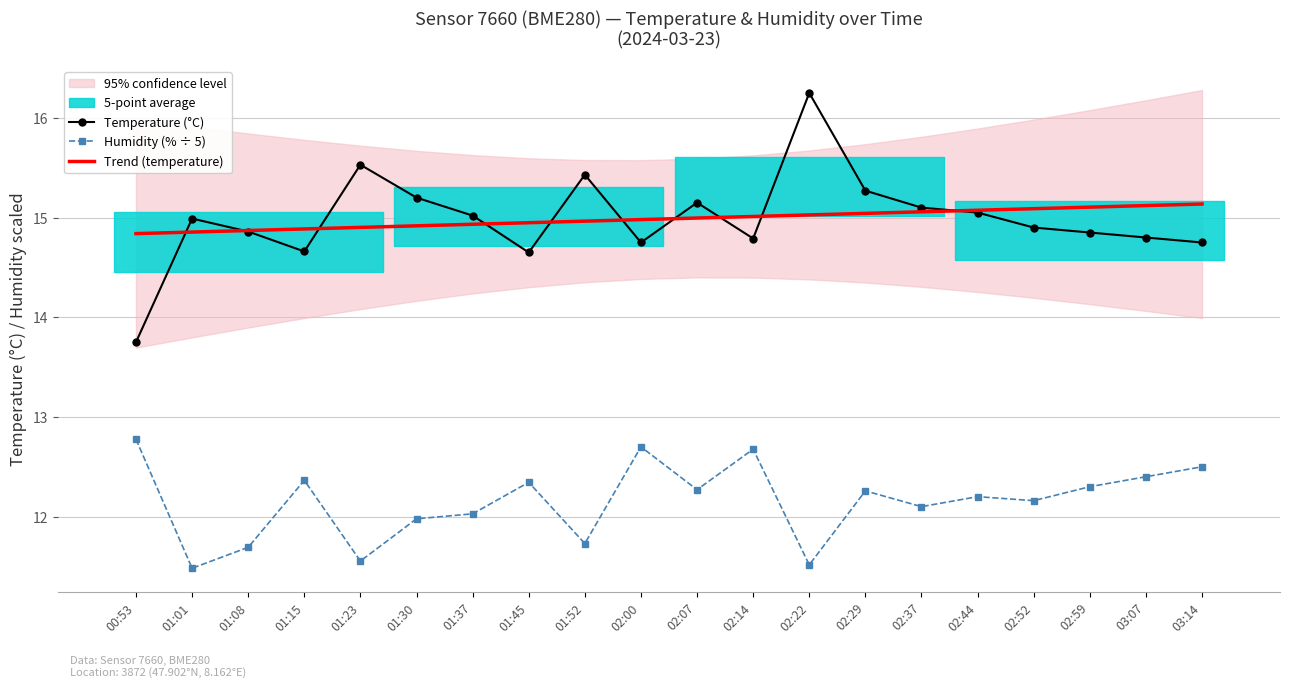

How many interior local peaks does the Humidity (% ÷ 5) series have?

6